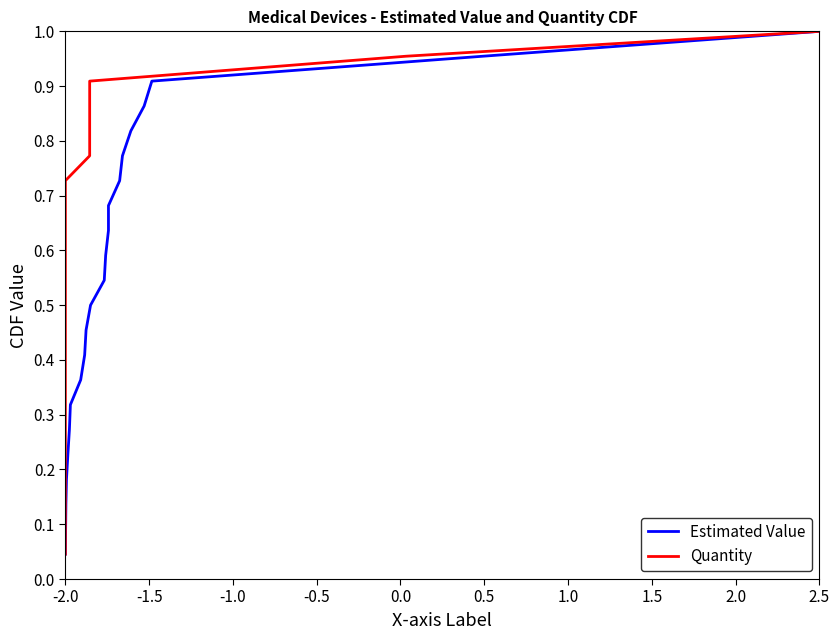

How many series are shown in this chart?

2